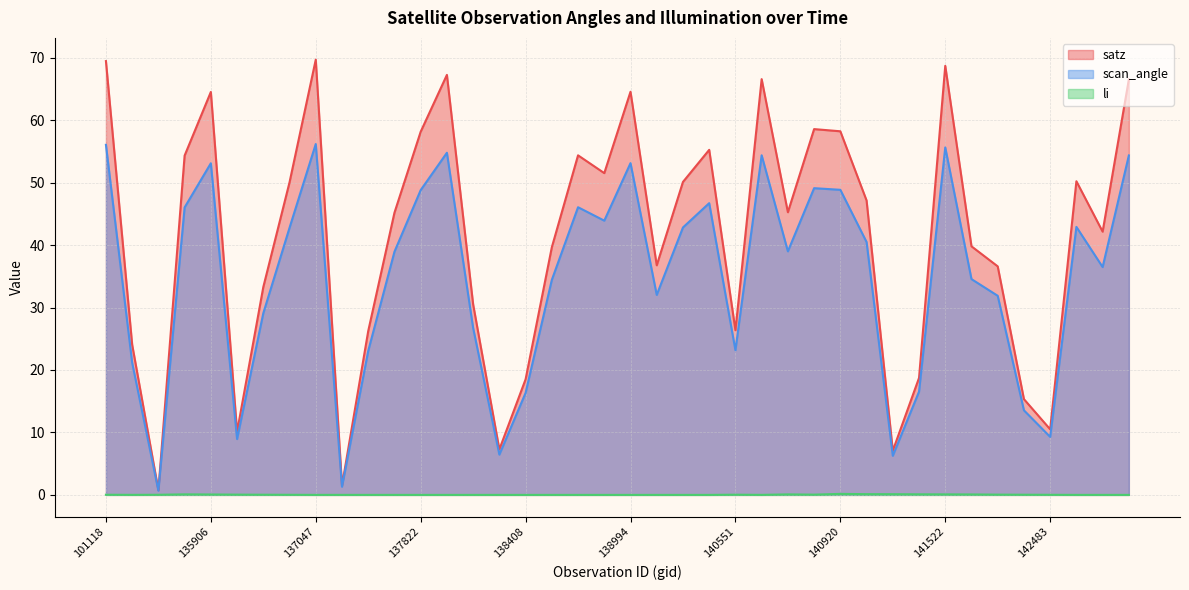

At which category is the sum across all series the highest?

137047